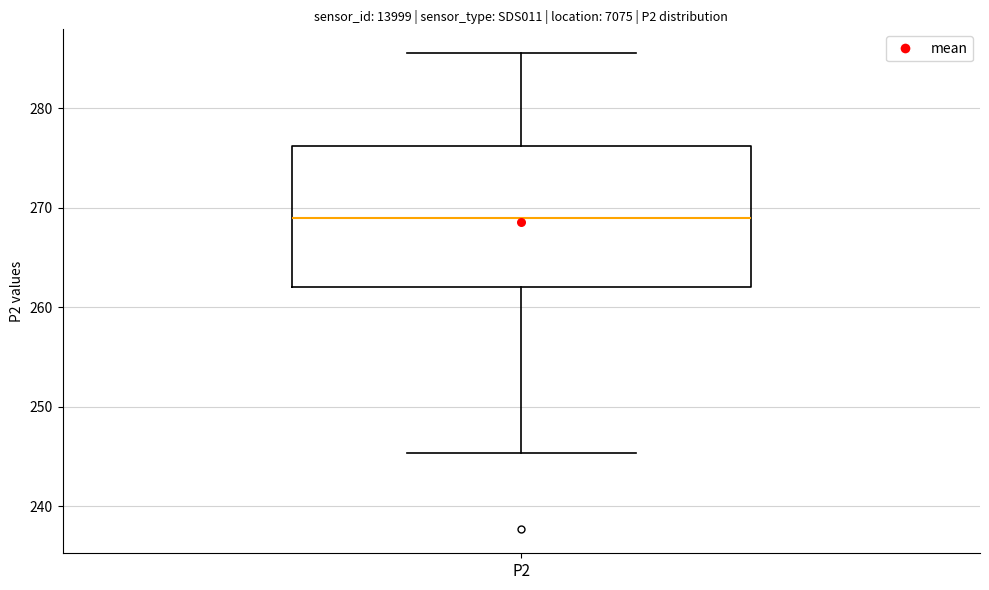

Where does the lower whisker of the box for P2 end on the y-axis? The values are not printed on the chart, so give them approximately, as read against the axis.

245